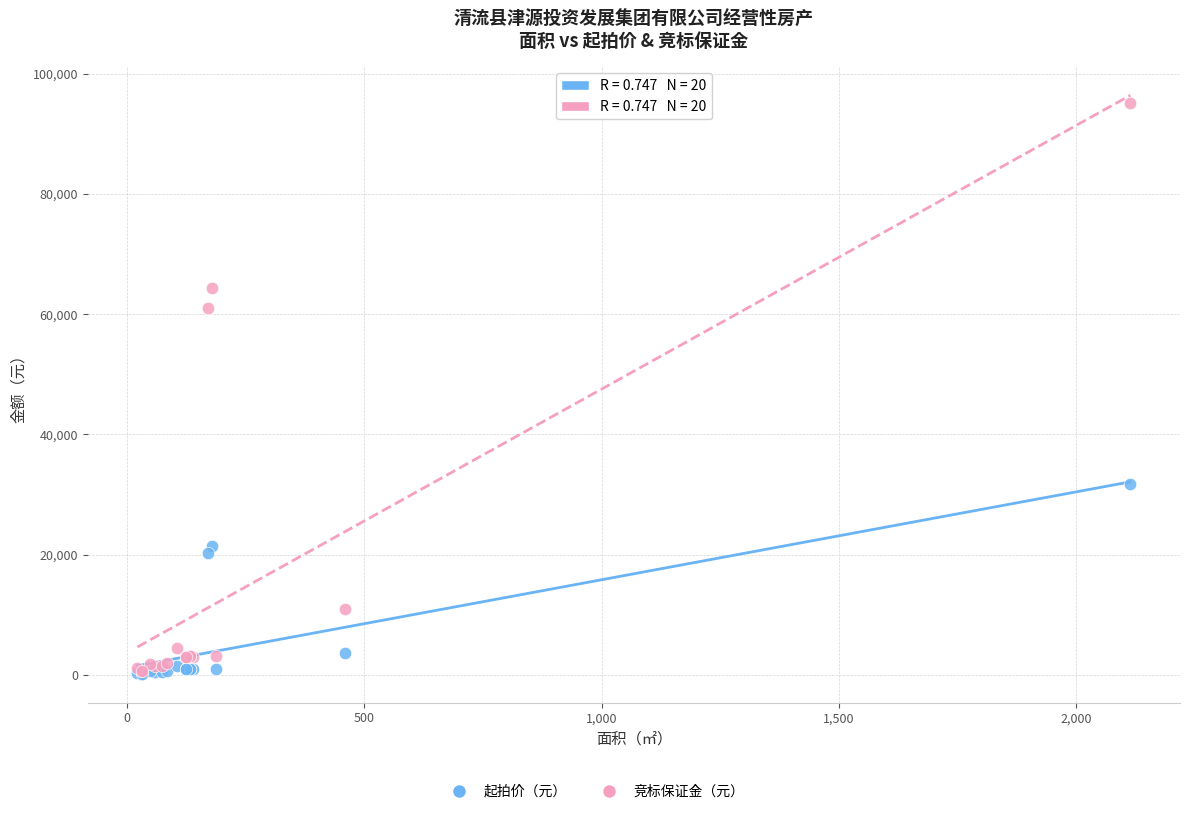

Across all series, what Y value is closest to 47695?

61077